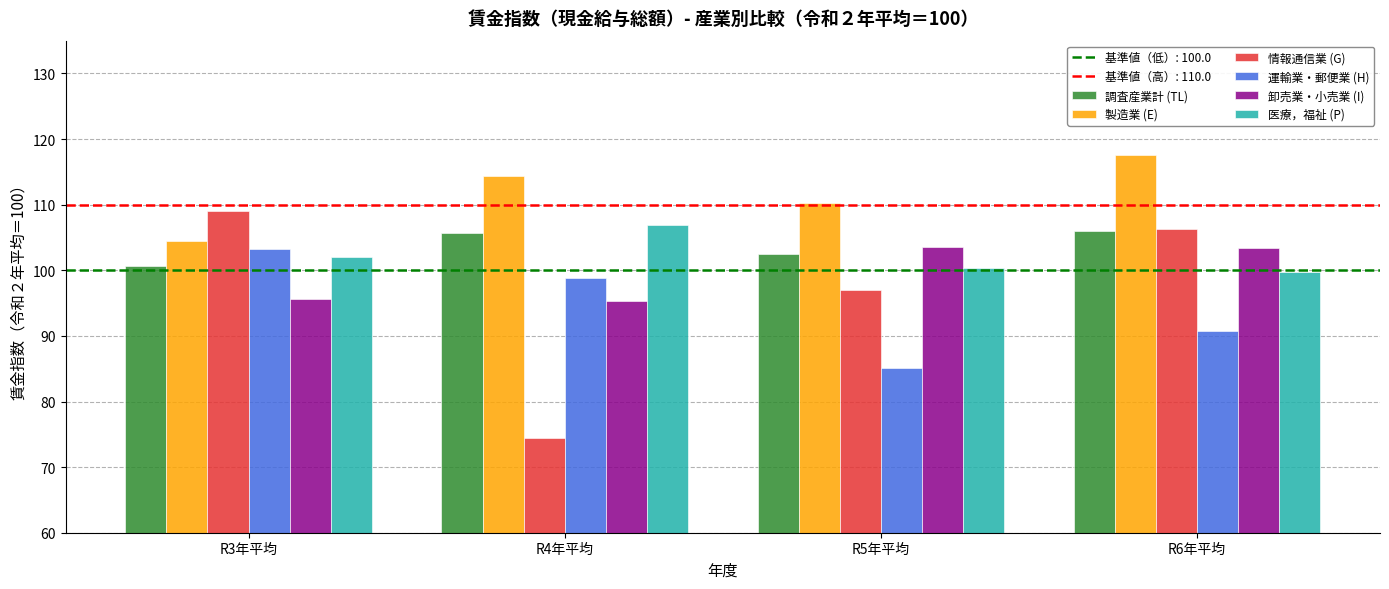

Which series changed the most between R3年平均 and R4年平均?

情報通信業 (G)